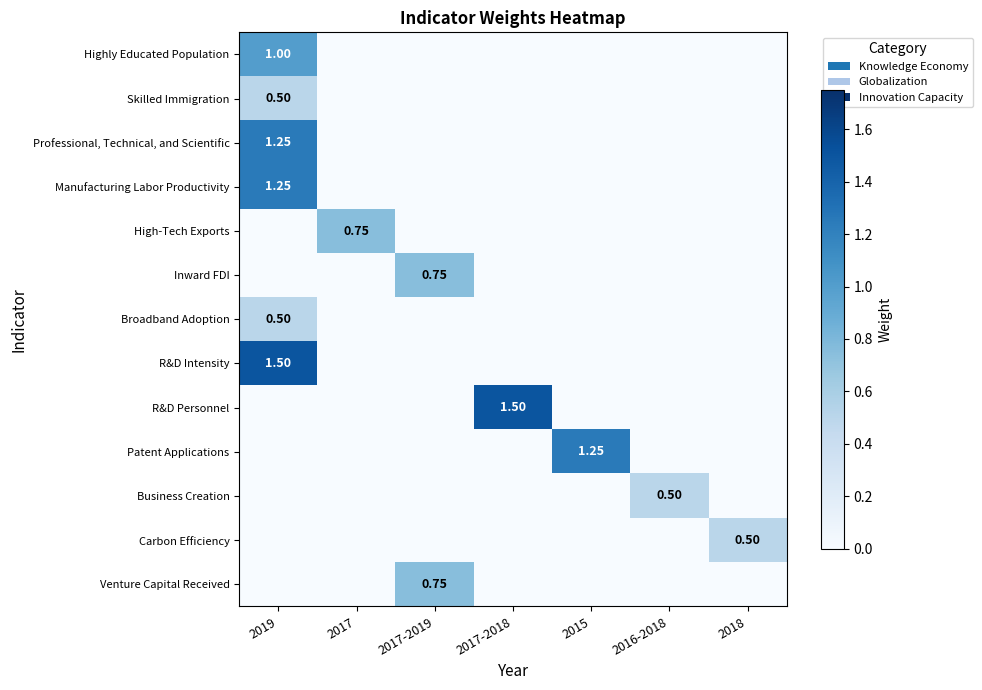

What is the difference between the highest and lowest values at 2019?

1.5